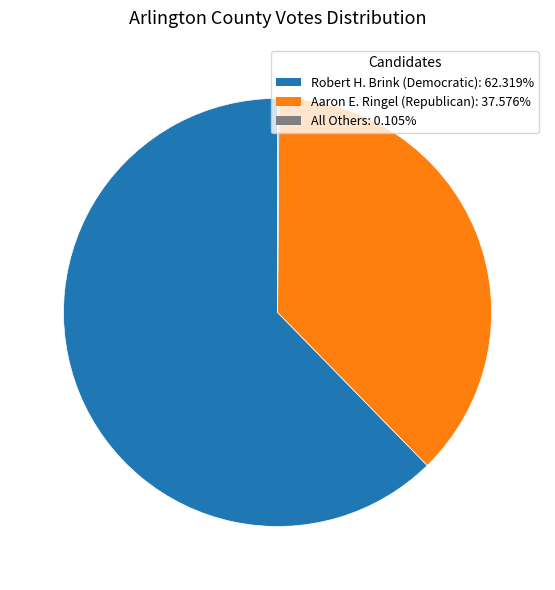

Between Aaron E. Ringel (Republican) and Robert H. Brink (Democratic), which is larger?

Robert H. Brink (Democratic)